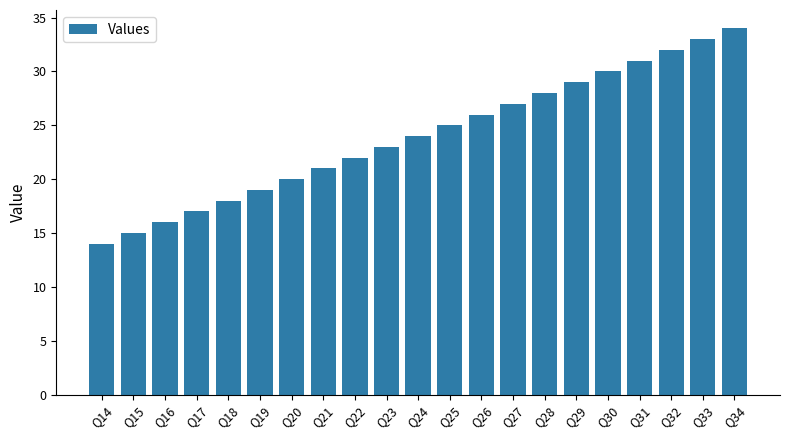

Reading left to right, extract all data points from this chart.

Q14=14	Q15=15	Q16=16	Q17=17	Q18=18	Q19=19	Q20=20	Q21=21	Q22=22	Q23=23	Q24=24	Q25=25	Q26=26	Q27=27	Q28=28	Q29=29	Q30=30	Q31=31	Q32=32	Q33=33	Q34=34